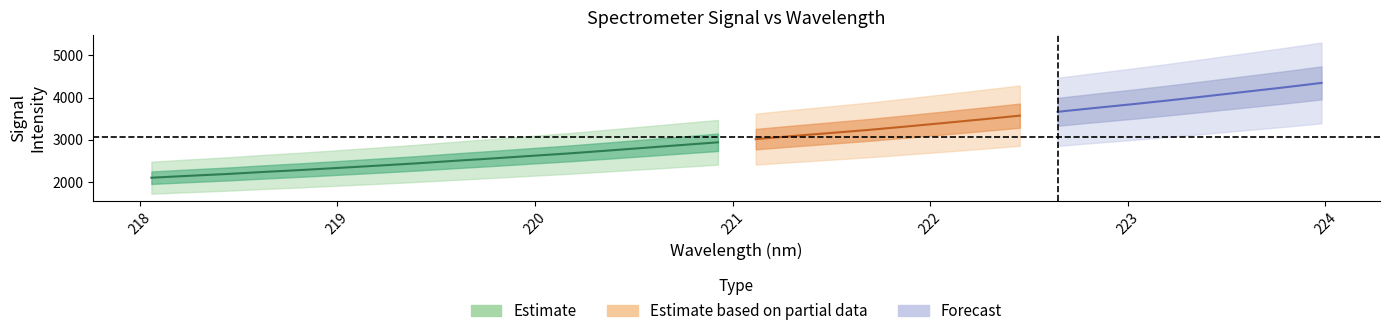

What is the sum of all x_vals values?

7072.7